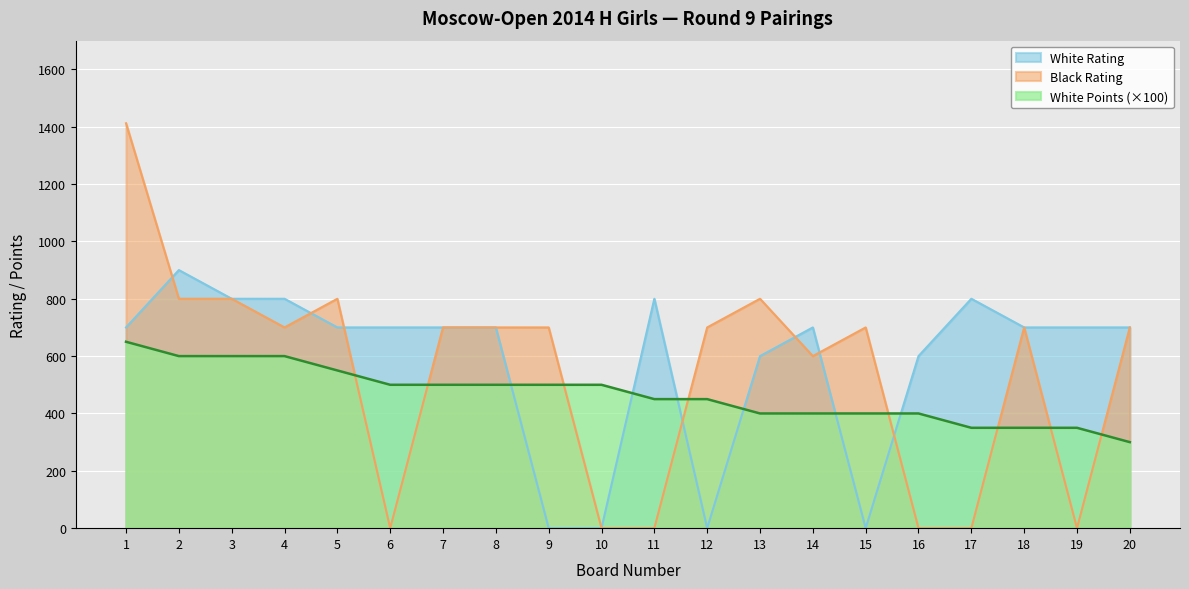

True or false: White Points and White Rating intersect in this chart.

True